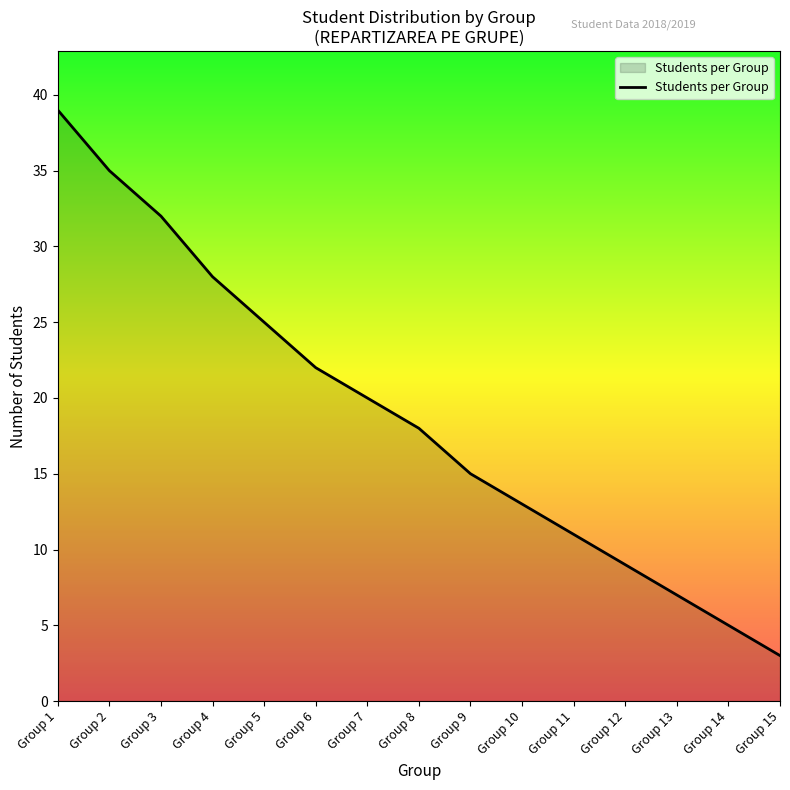

True or false: the data shows 1 at Group 15.

False